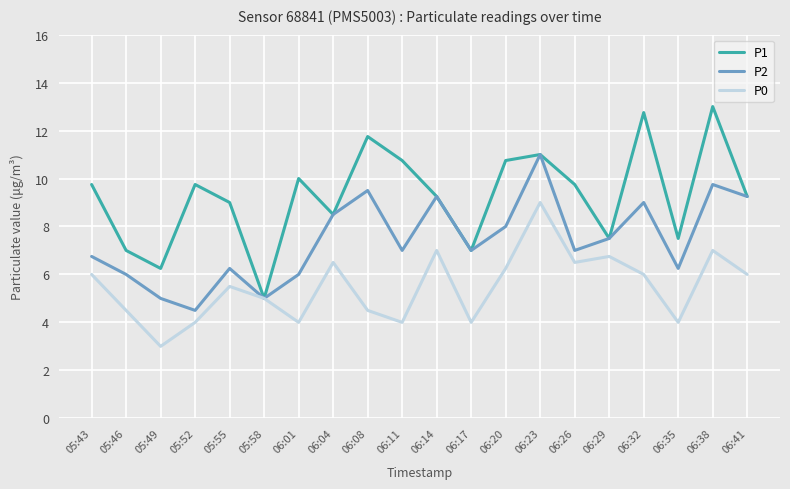

What is the sum of the P2 values at 06:32 and 05:43?

15.8